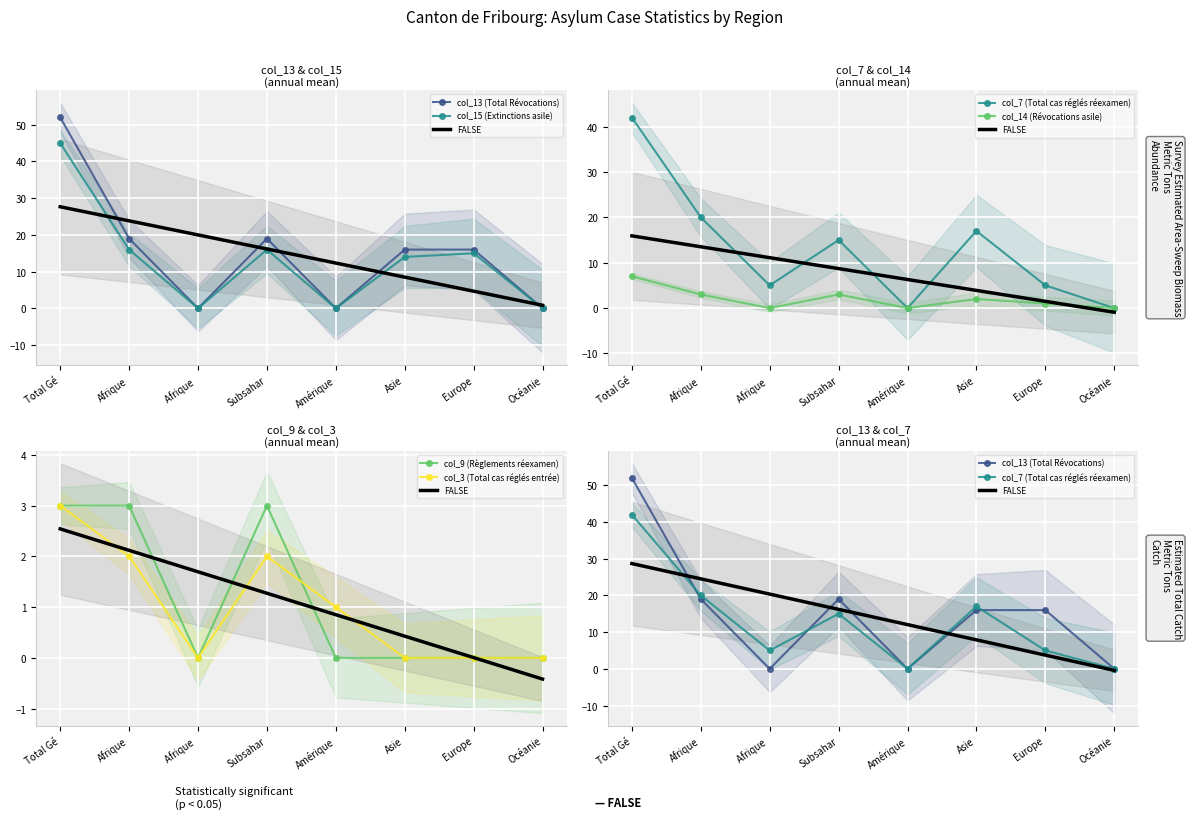

Count the col_9 (Règlements réexamen) values in the range 0 to 3.

8